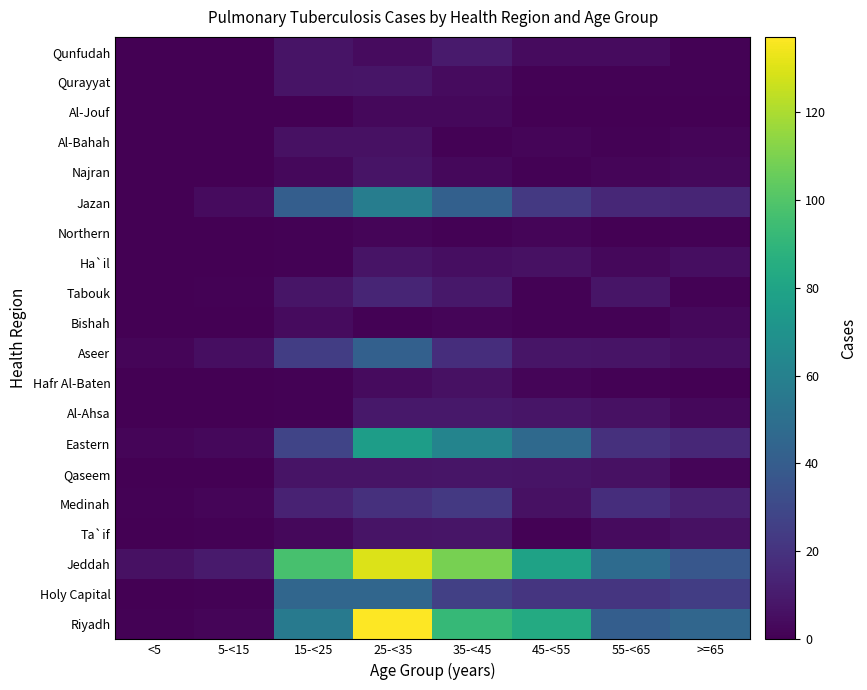

At 45-<55, list the series in order from largest to smallest.

Riyadh, Jeddah, Eastern, Jazan, Holy Capital, Al-Ahsa, Aseer, Qaseem, Medinah, Ha`il, Qunfudah, Hafr Al-Baten, Northern, Al-Bahah, Ta`if, Bishah, Tabouk, Najran, Qurayyat, Al-Jouf